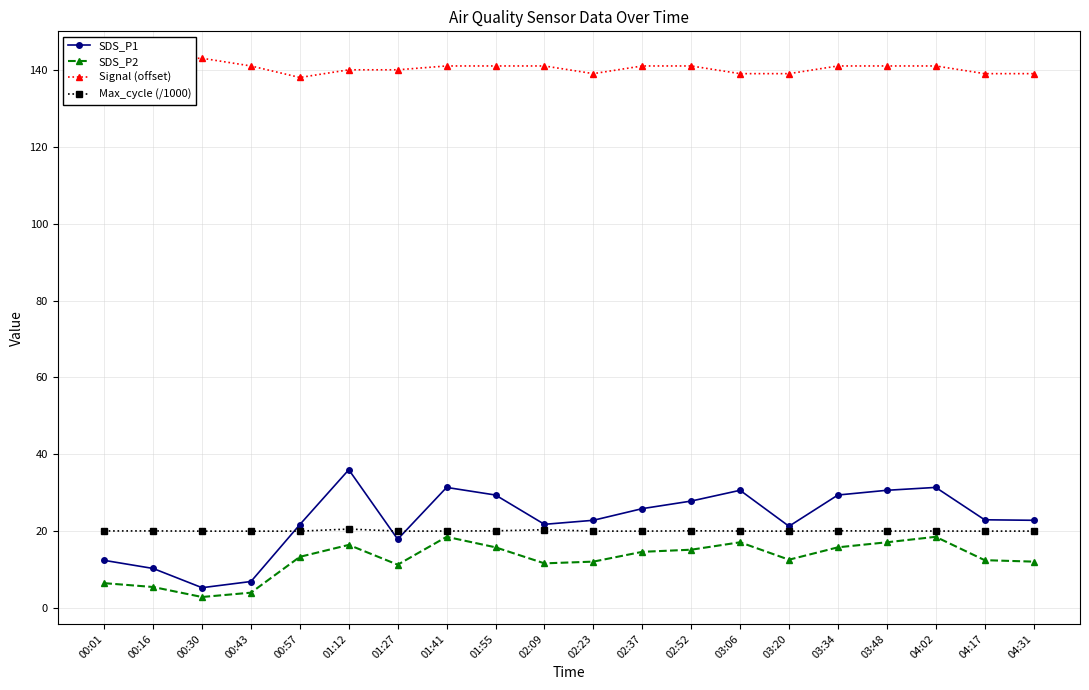

Count the number of categories in the chart.

20